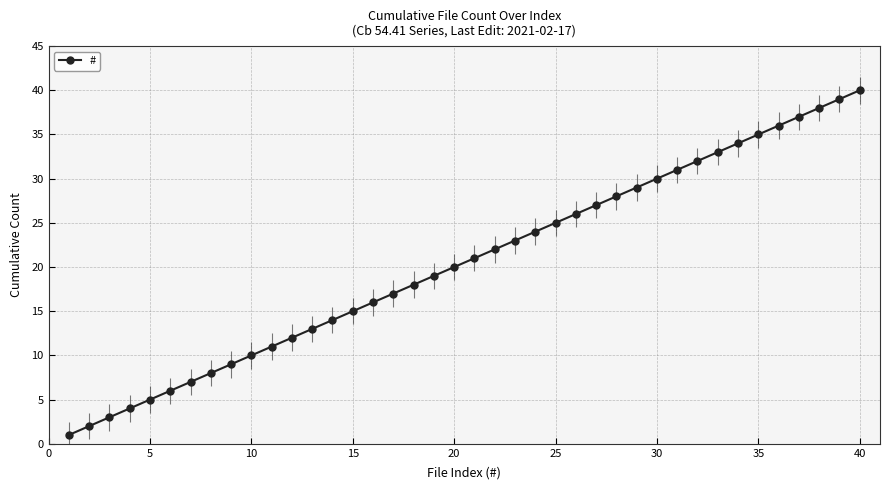

What is the value of the 25th point from the left?

25